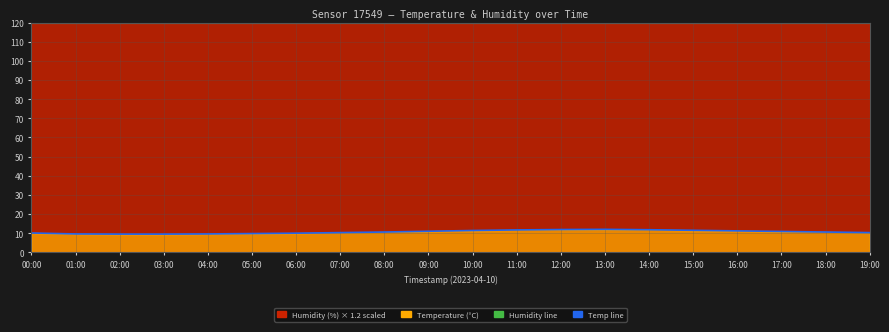

What is the highest value of the humidity_line series?

119.9